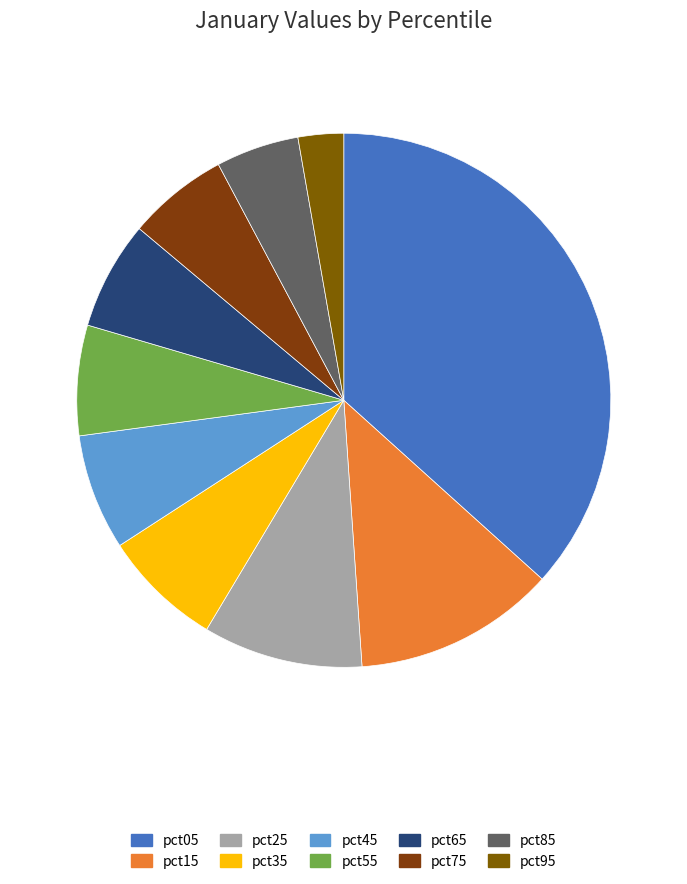

Rank the categories by value from lowest to highest.

pct95, pct85, pct75, pct65, pct55, pct45, pct35, pct25, pct15, pct05